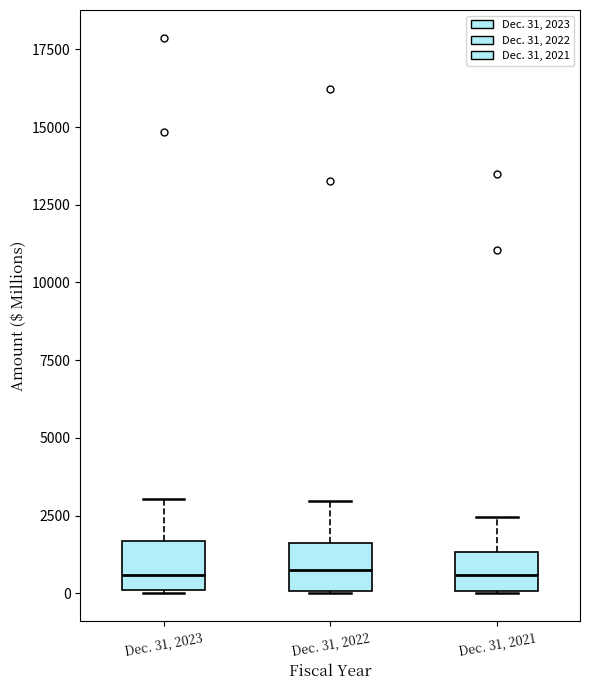

Where is the upper edge of the box for Dec. 31, 2023 on the y-axis? The values are not printed on the chart, so give them approximately, as read against the axis.

1500